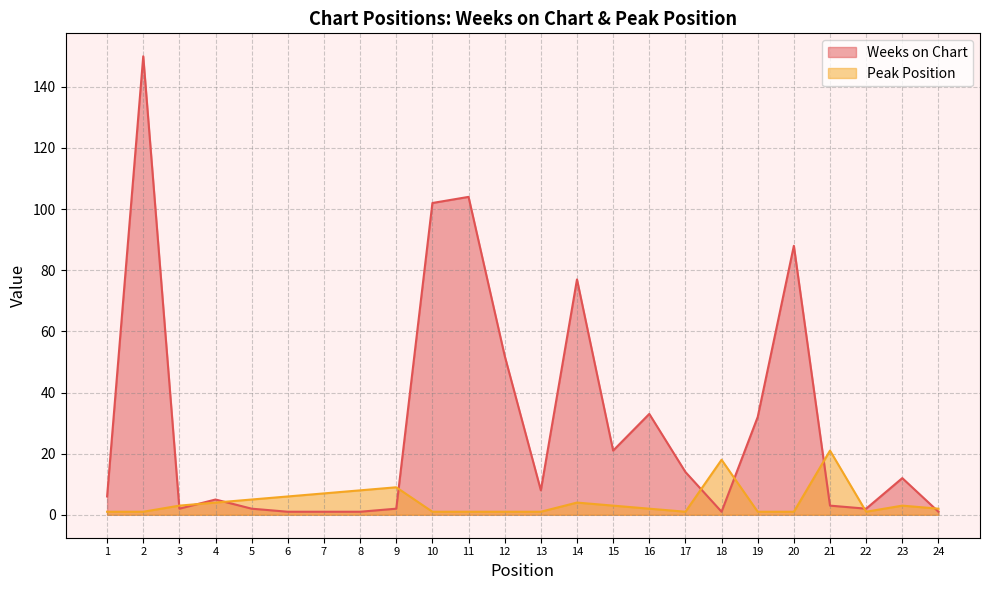

What is the value of the Weeks on Chart point at the 2nd from the left?

150